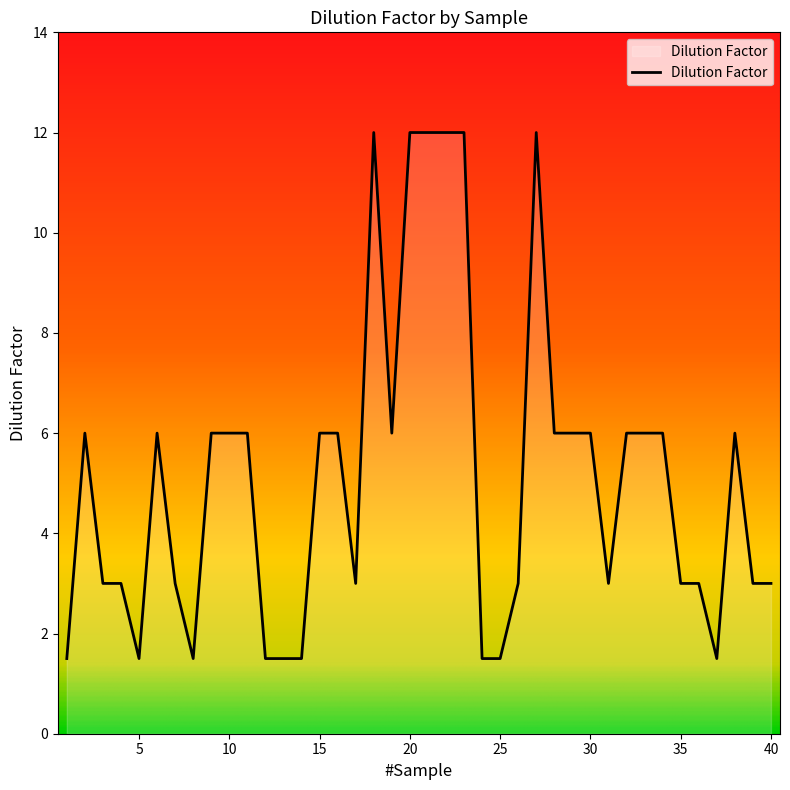

What is the smallest value displayed?

1.5